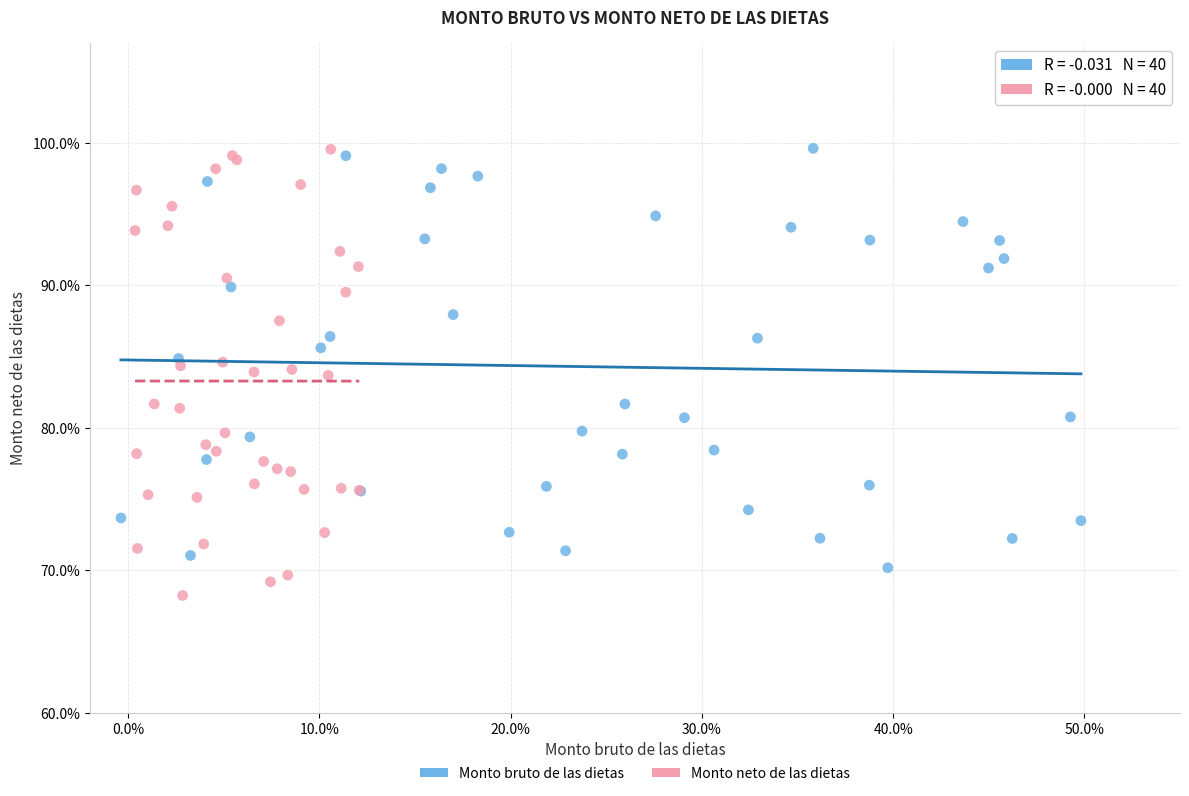

Which series reaches the minimum Y coordinate?

Monto neto de las dietas